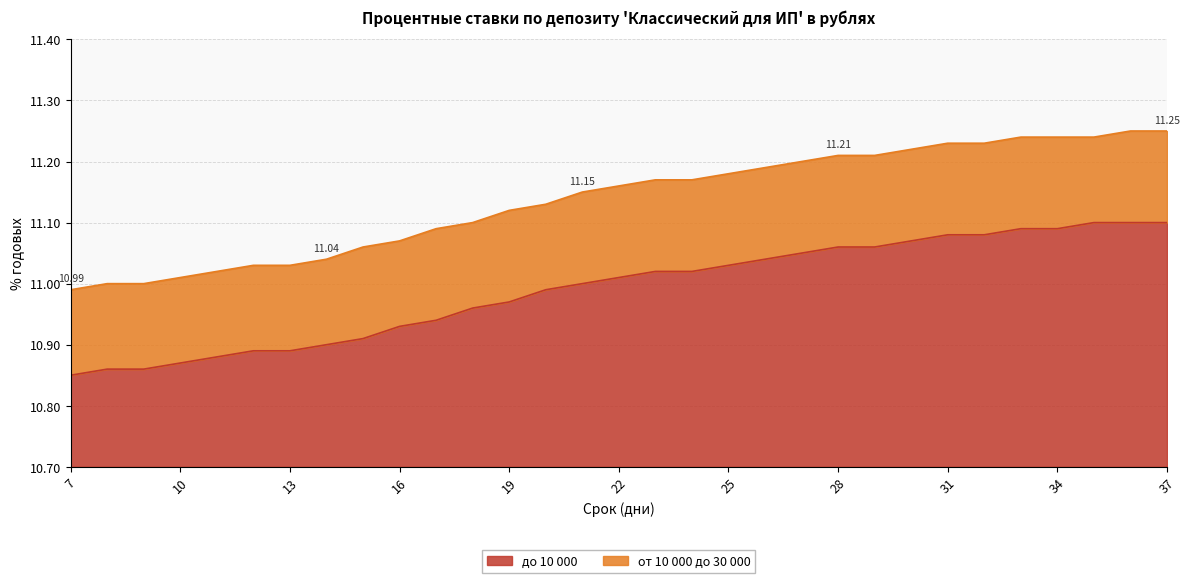

Reading left to right, what are all the values shown in this chart?

до 10 000: 7=10.8	8=10.9	9=10.9	10=10.9	11=10.9	12=10.9	13=10.9	14=10.9	15=10.9	16=10.9	17=10.9	18=11.0	19=11.0	20=11.0	21=11.0	22=11.0	23=11.0	24=11.0	25=11.0	26=11.0	27=11.1	28=11.1	29=11.1	30=11.1	31=11.1	32=11.1	33=11.1	34=11.1	35=11.1	36=11.1	37=11.1
от 10 000 до 30 000: 7=11.0	8=11.0	9=11.0	10=11.0	11=11.0	12=11.0	13=11.0	14=11.0	15=11.1	16=11.1	17=11.1	18=11.1	19=11.1	20=11.1	21=11.2	22=11.2	23=11.2	24=11.2	25=11.2	26=11.2	27=11.2	28=11.2	29=11.2	30=11.2	31=11.2	32=11.2	33=11.2	34=11.2	35=11.2	36=11.2	37=11.2